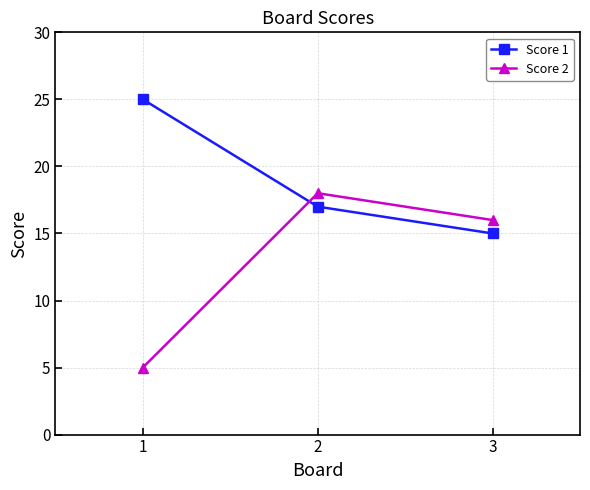

Is the value of Score 2 at 3 greater than the value of Score 1 at 2?

No